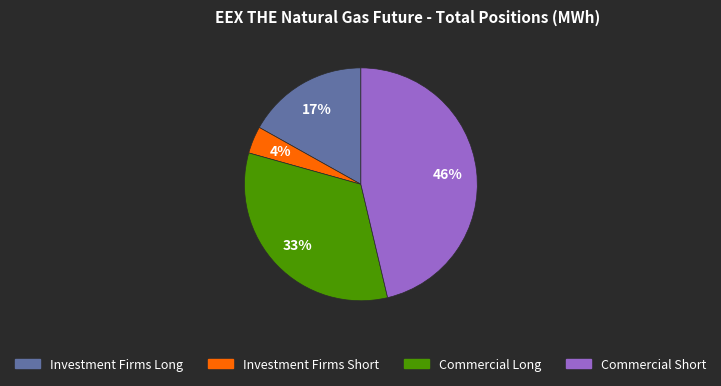

What percentage is the Investment Firms Long slice, to the nearest percent?

17%